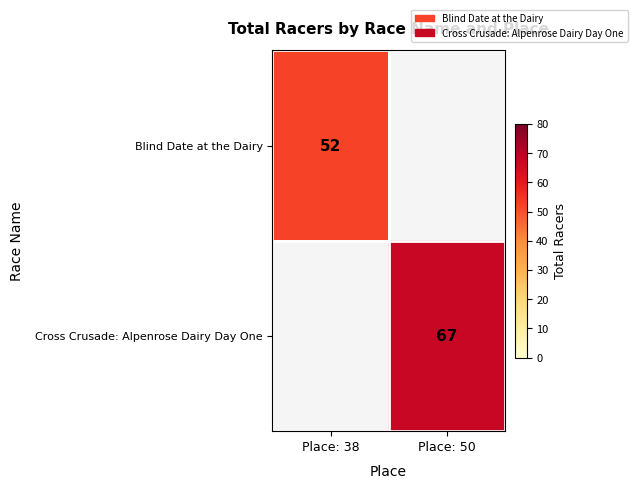

Which label corresponds to the smallest value in the chart?

Place: 38